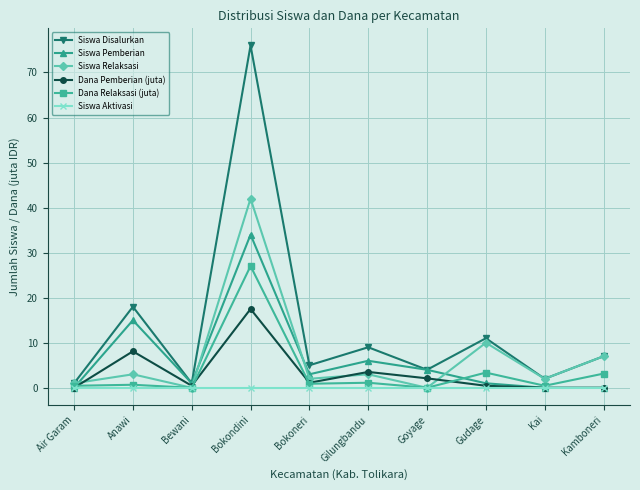

Which series ends up on top after the final intersection of Dana Relaksasi (juta) and Siswa Pemberian?

Dana Relaksasi (juta)